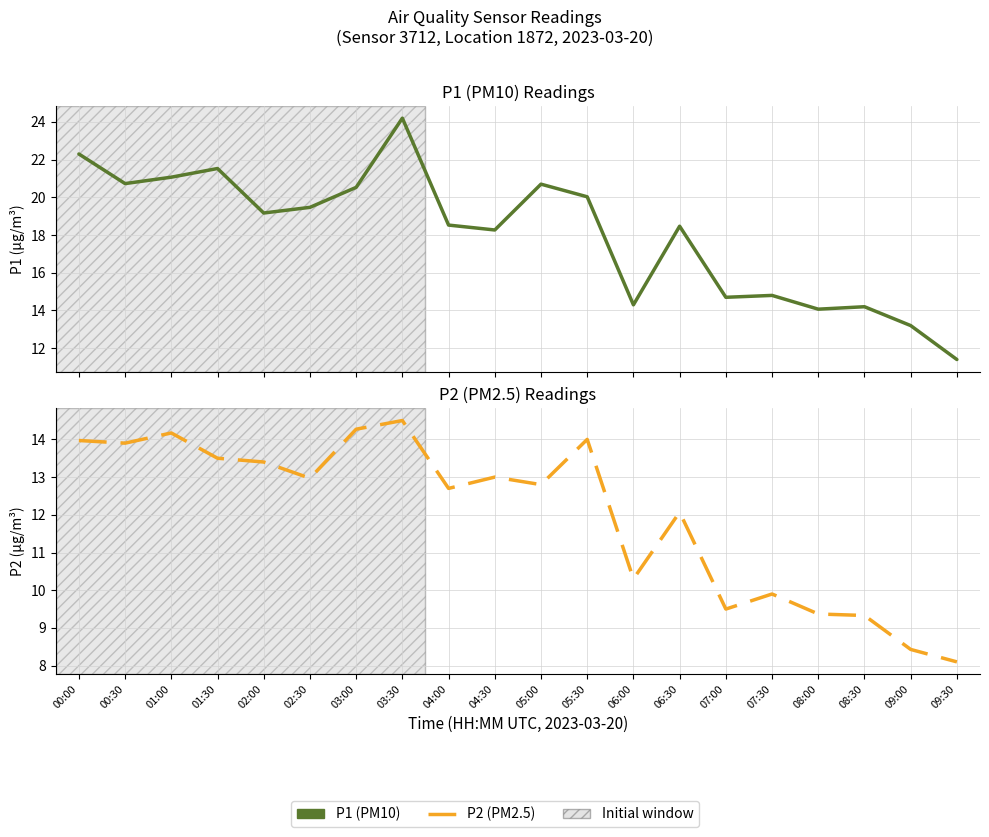

What is the difference between the second highest and minimum values in the P1 series?

10.9